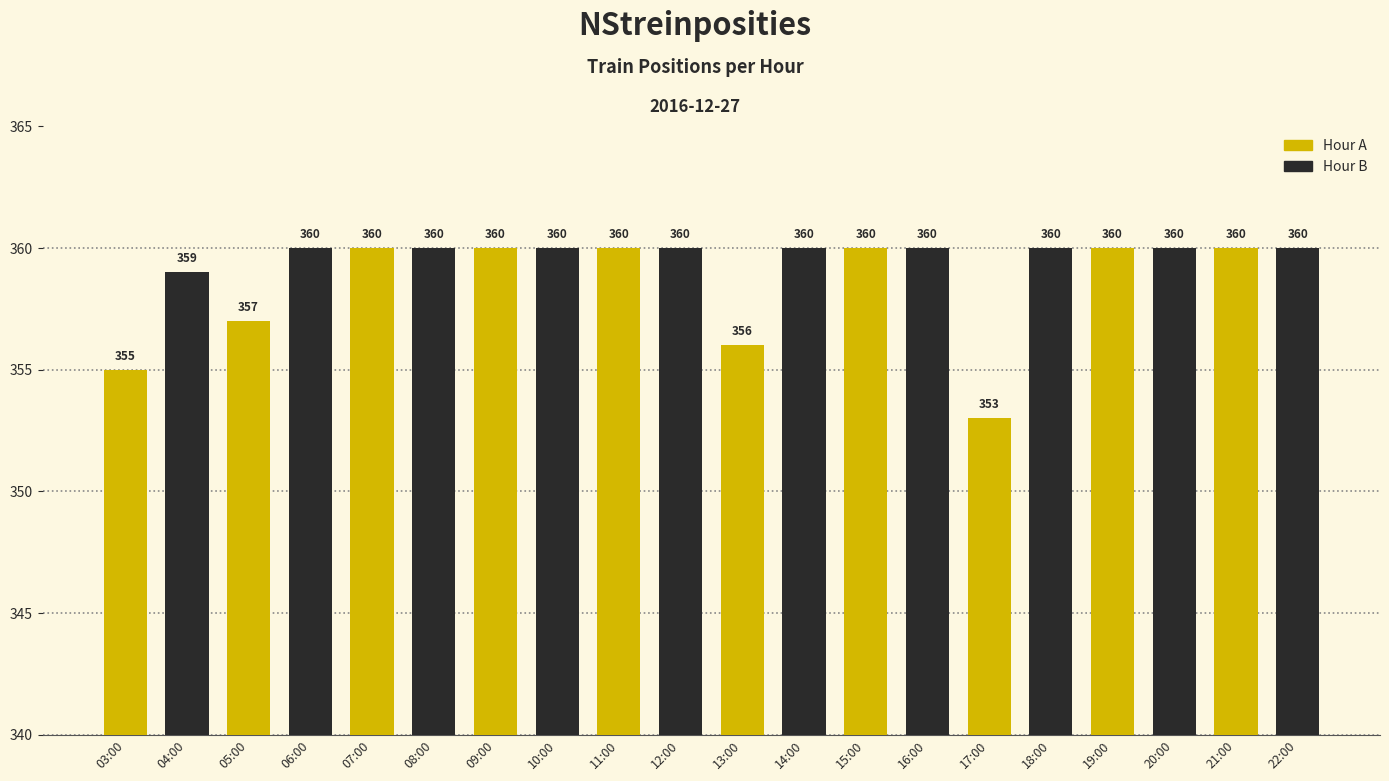

What is the greatest value displayed?

360